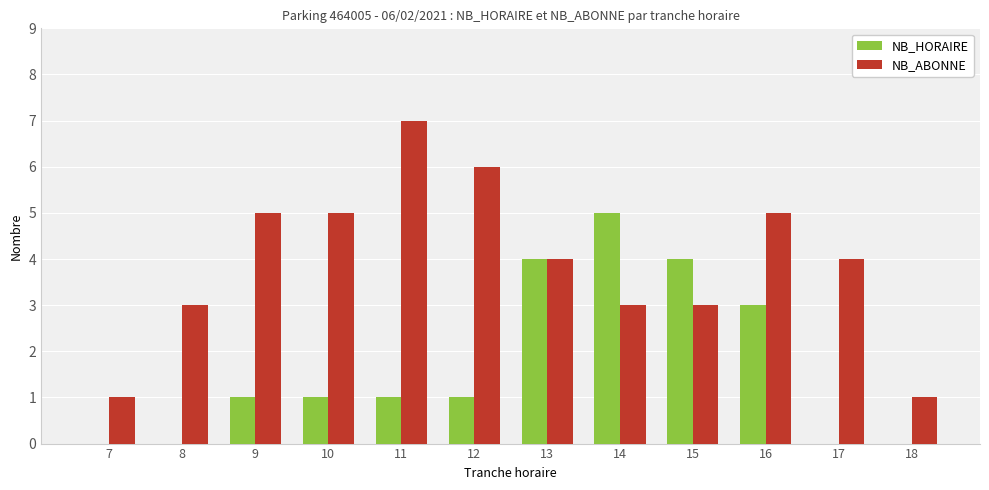

Does the chart contain stacked bars?

No